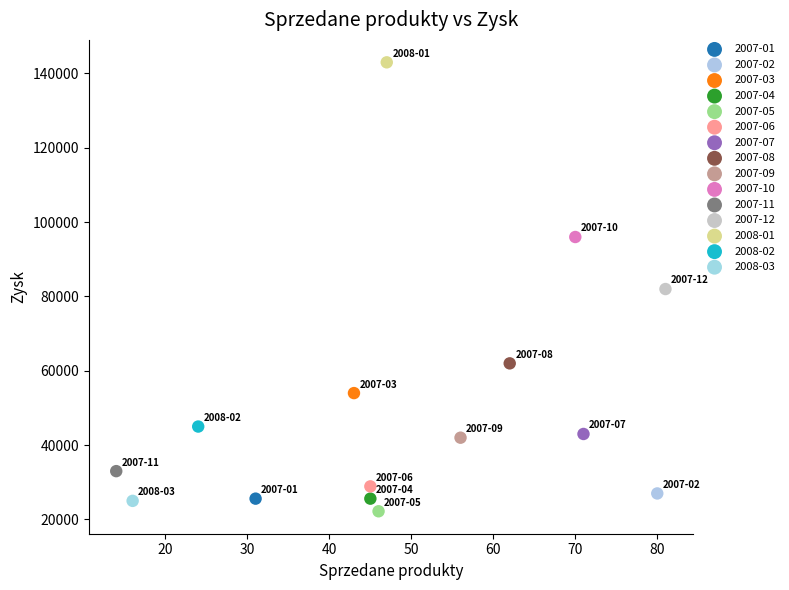

Which series reaches the maximum Y coordinate?

2008-01